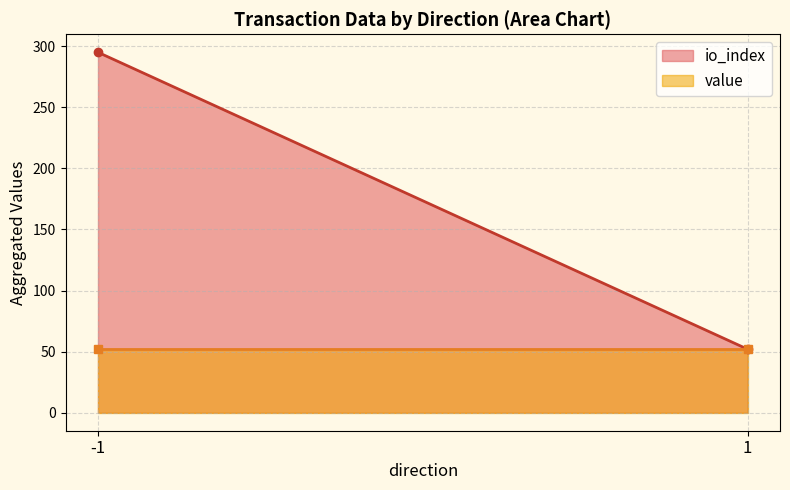

What is the difference between the maximum and minimum values in the value series?

0.0